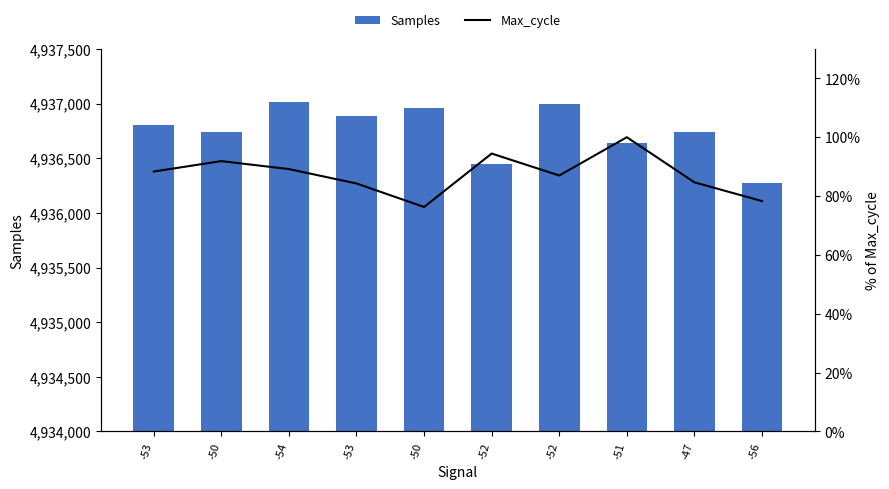

Reading left to right, extract all data points from this chart.

Samples: -53=4936801.0	-50=4936742.0	-54=4937019.0	-53=4936888.0	-50=4936961.0	-52=4936445.0	-52=4936994.0	-51=4936640.0	-47=4936738.0	-56=4936277.0
Max_cycle %: -53=88.3	-50=91.9	-54=89.2	-53=84.3	-50=76.3	-52=94.5	-52=87.0	-51=100.0	-47=84.7	-56=78.3